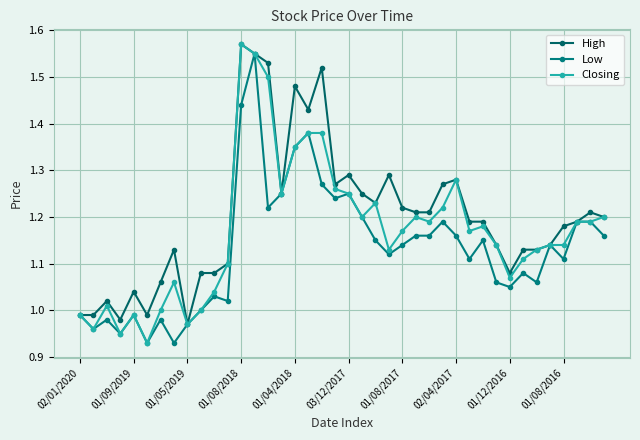

What is the minimum value shown in the chart?

0.9